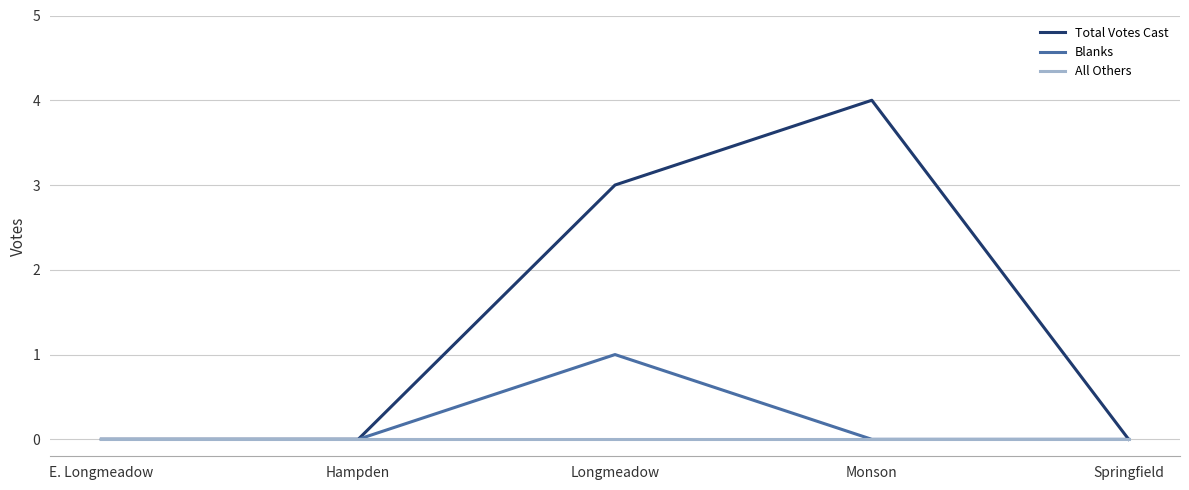

What is the highest value of the Total Votes Cast series?

4